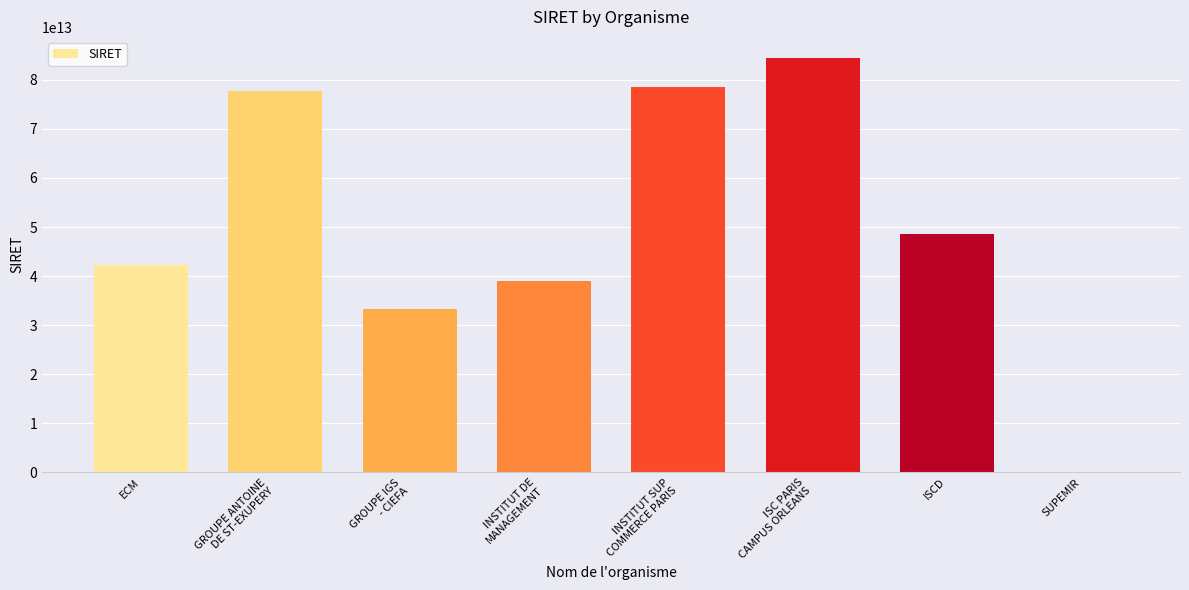

The value at SUPEMIR is 0. True or false?

True